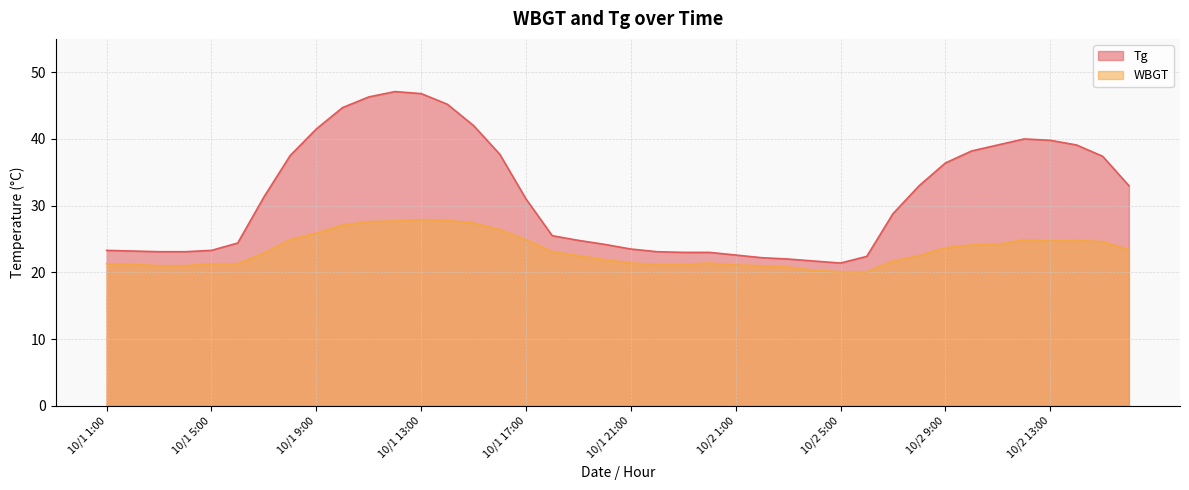

What is the label of the 40th point from the right?

10/1 1:00